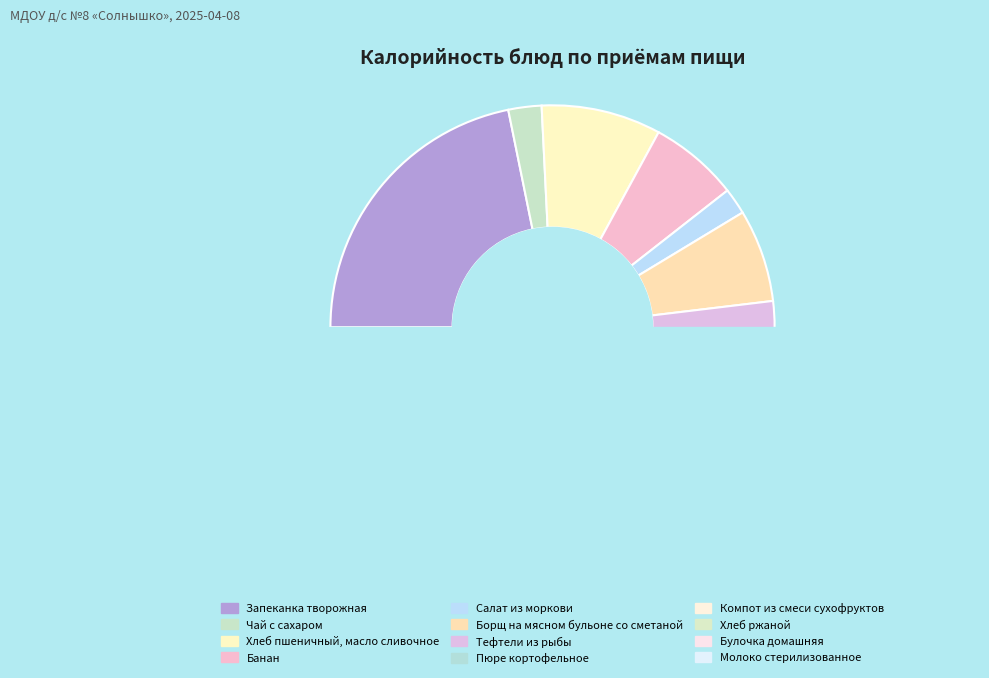

Which has a higher value, Запеканка творожная or Банан?

Запеканка творожная